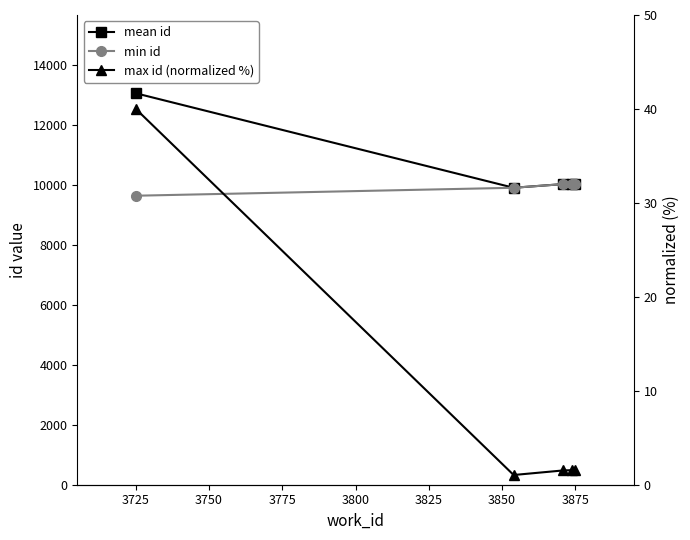

What are all the series names shown in the legend?

mean id, min id, max id (normalized %)